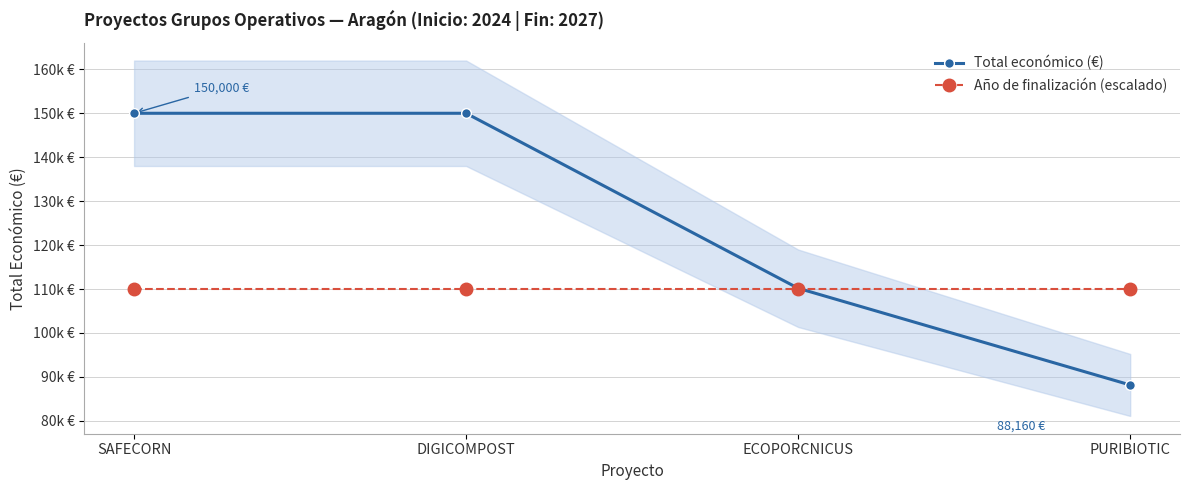

Rank the series at DIGICOMPOST from highest to lowest value.

Total económico (€), Año de finalización (escalado)